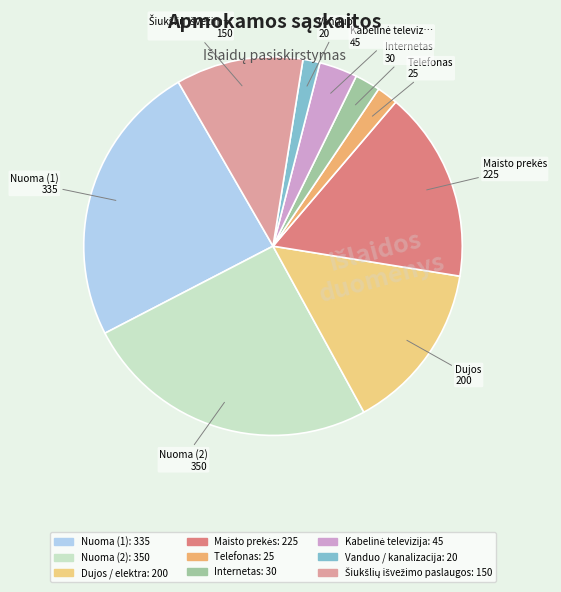

Count the number of slices in the pie.

9